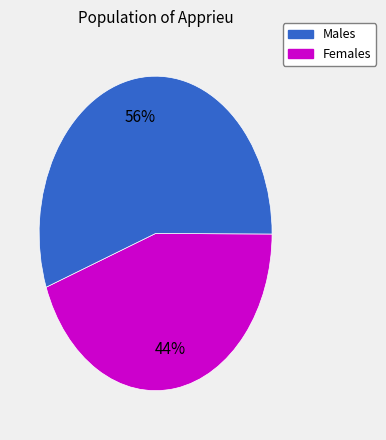

Count the number of slices in the pie.

2